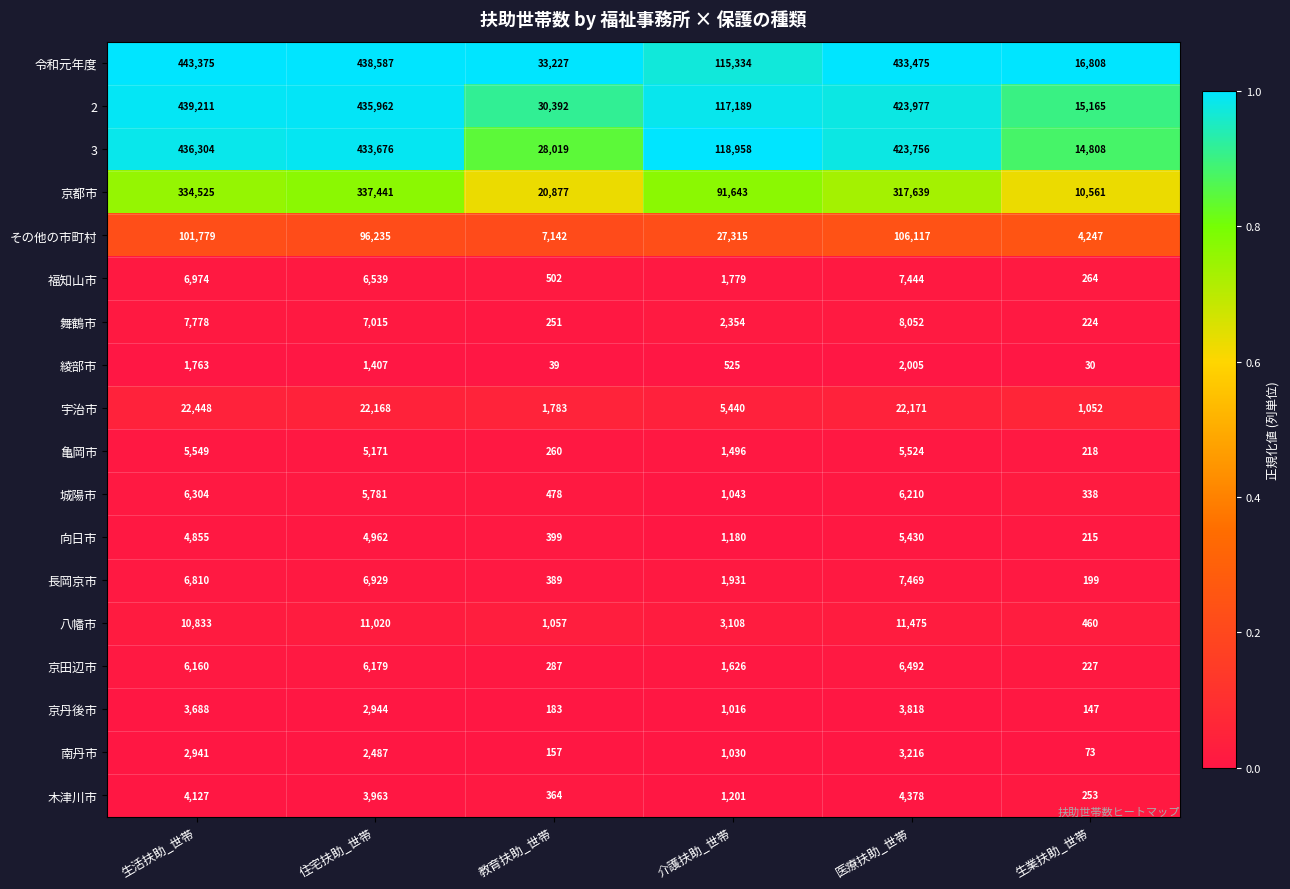

What is the difference between the 福知山市 values at 介護扶助_世帯 and 住宅扶助_世帯?

4760